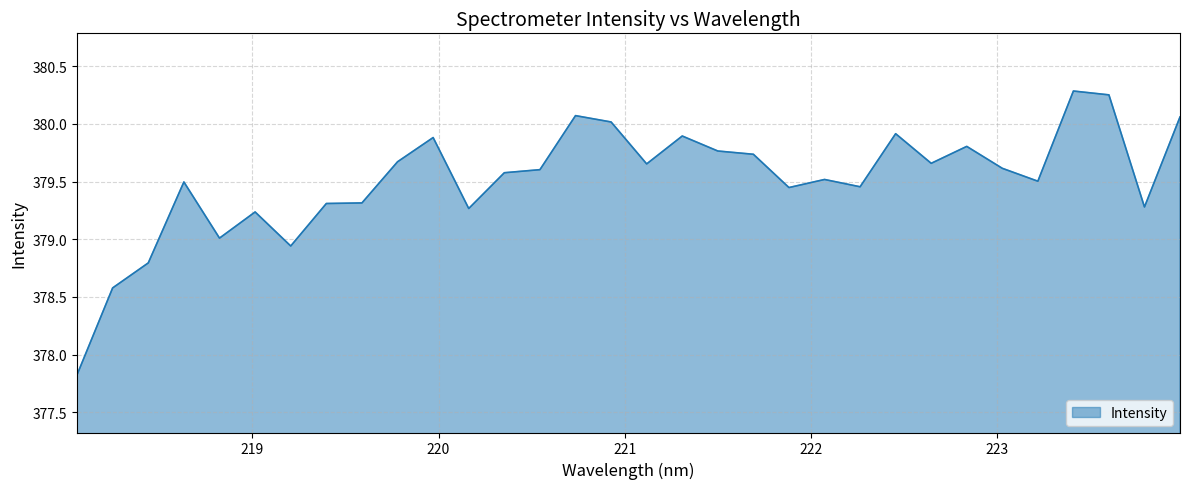

What is the difference between the maximum and minimum values?

2.5